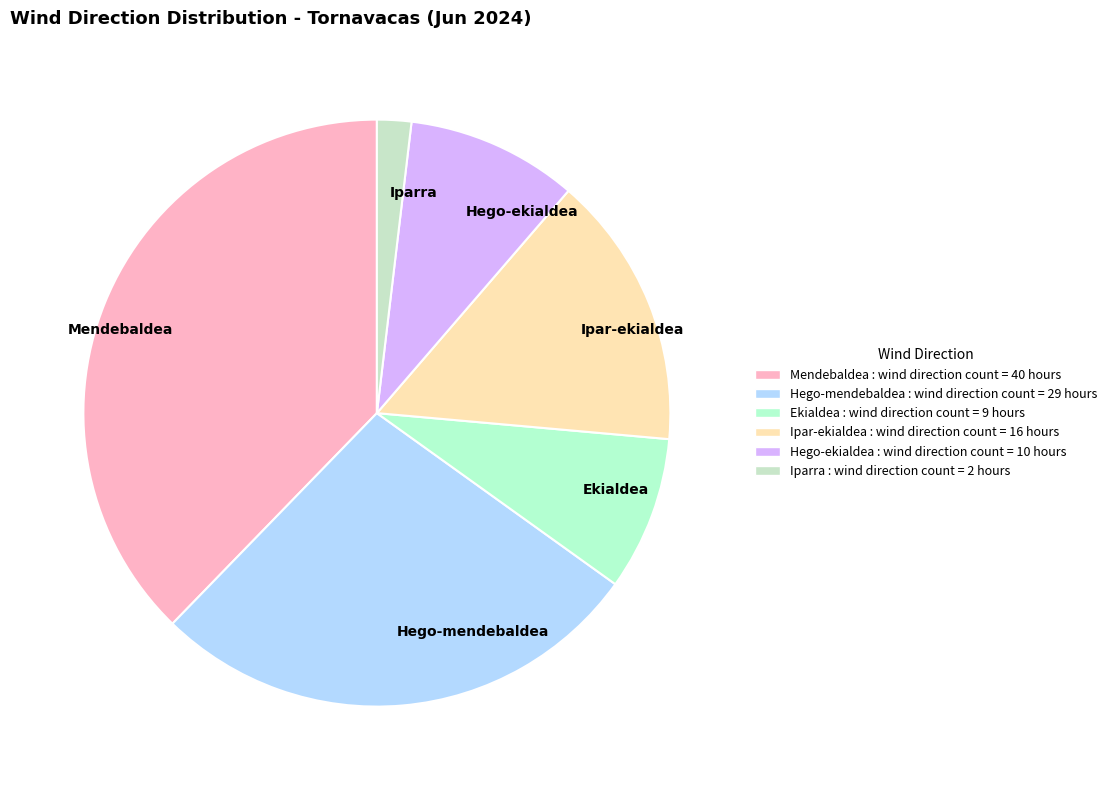

Does Ekialdea account for over 50% of the chart?

No